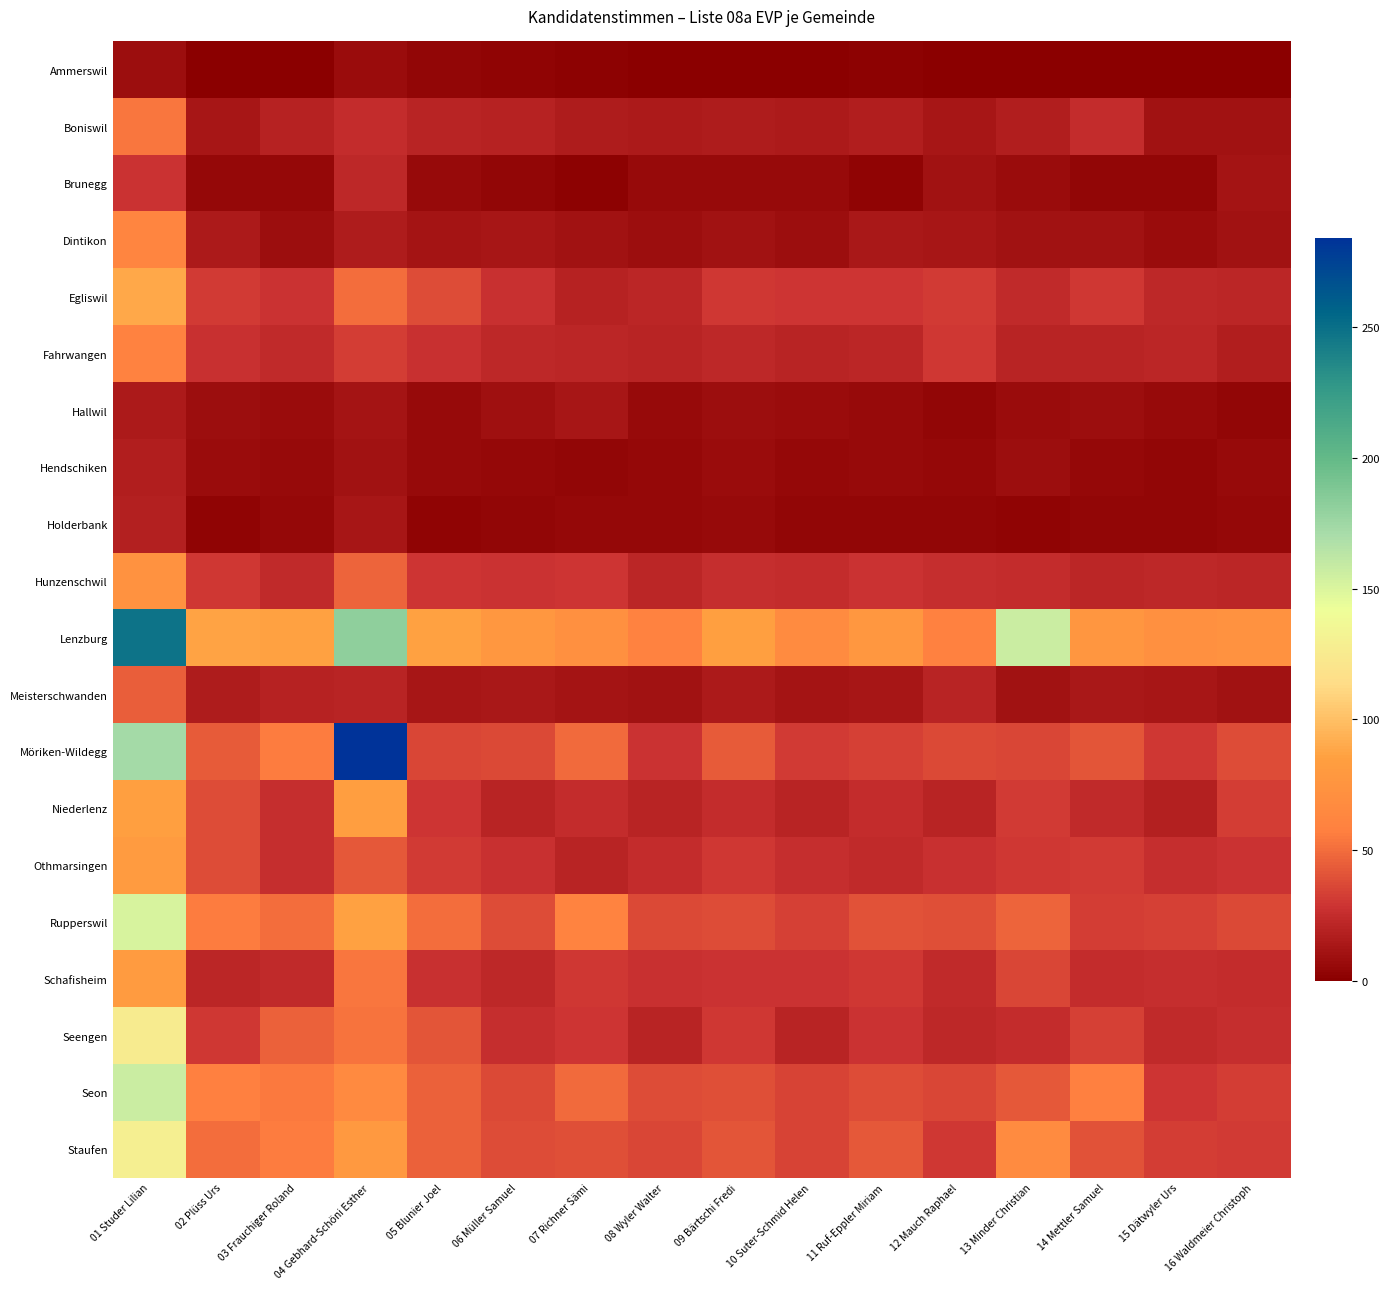

What is the spread (max minus min) of values at 11 Ruf-Eppler Miriam?

76